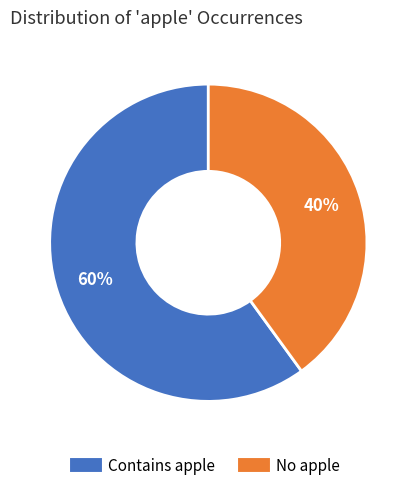

Is there a majority slice in this chart?

Yes